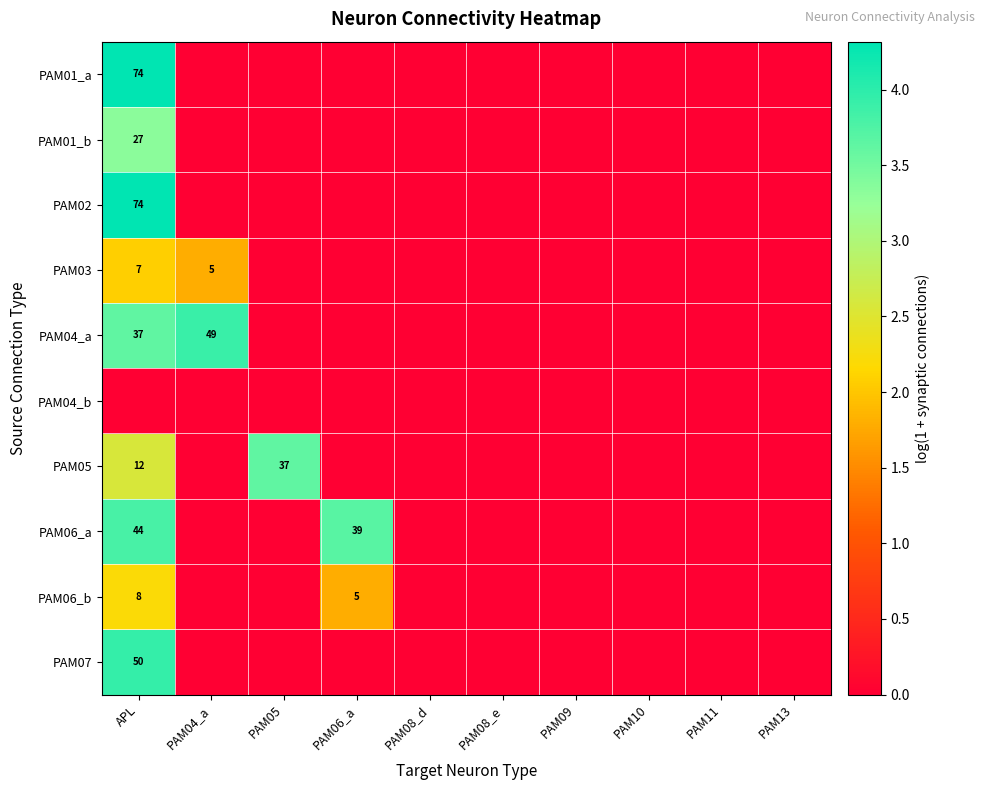

Is it true that PAM07 equals 30 at APL?

False